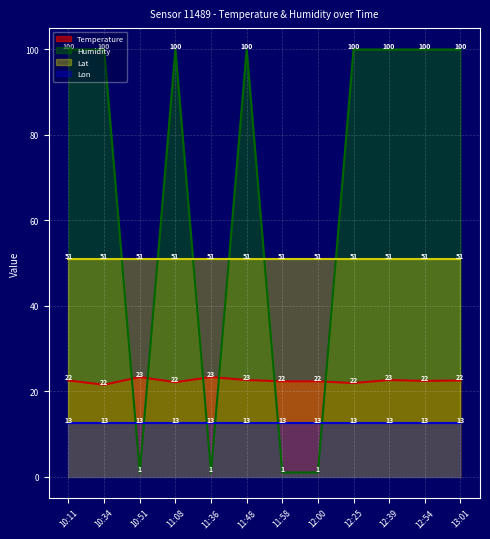

What is the difference between the second highest and second lowest values in the Temperature series?

1.4